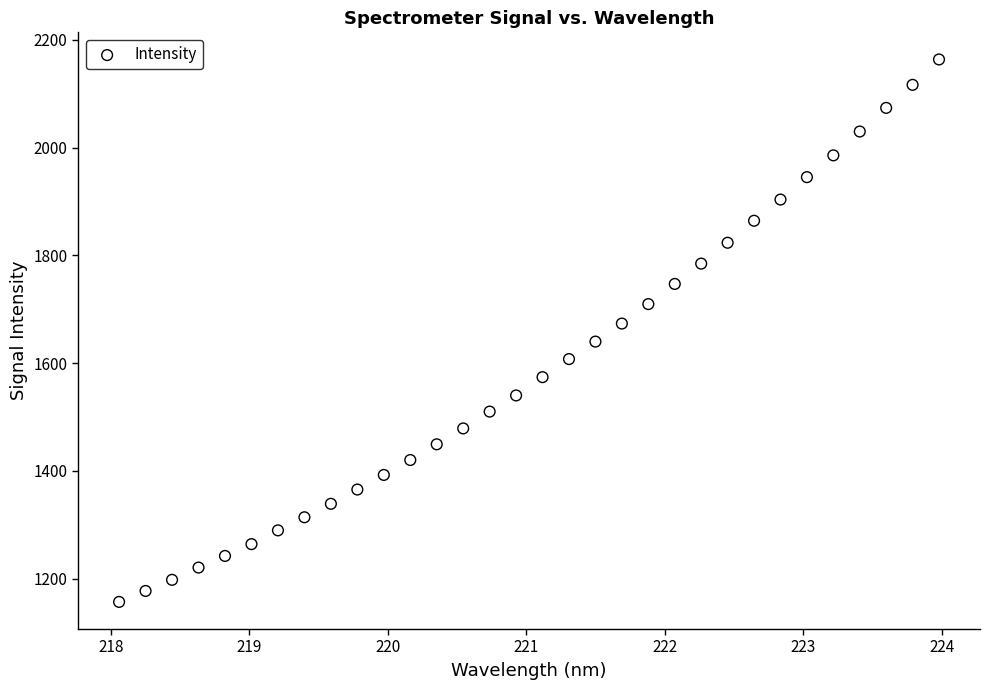

What is the range of X values (max minus min)?

5.9